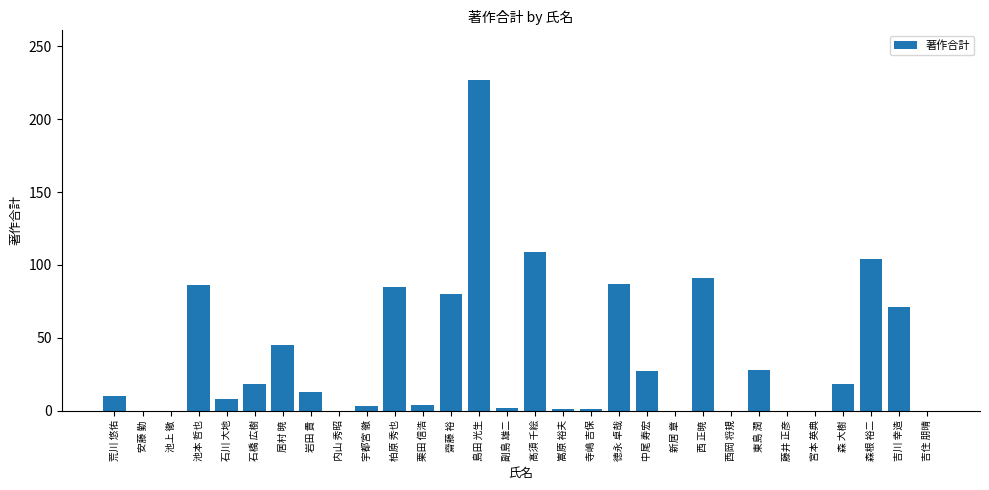

Read the value at 柏原 秀也.

85